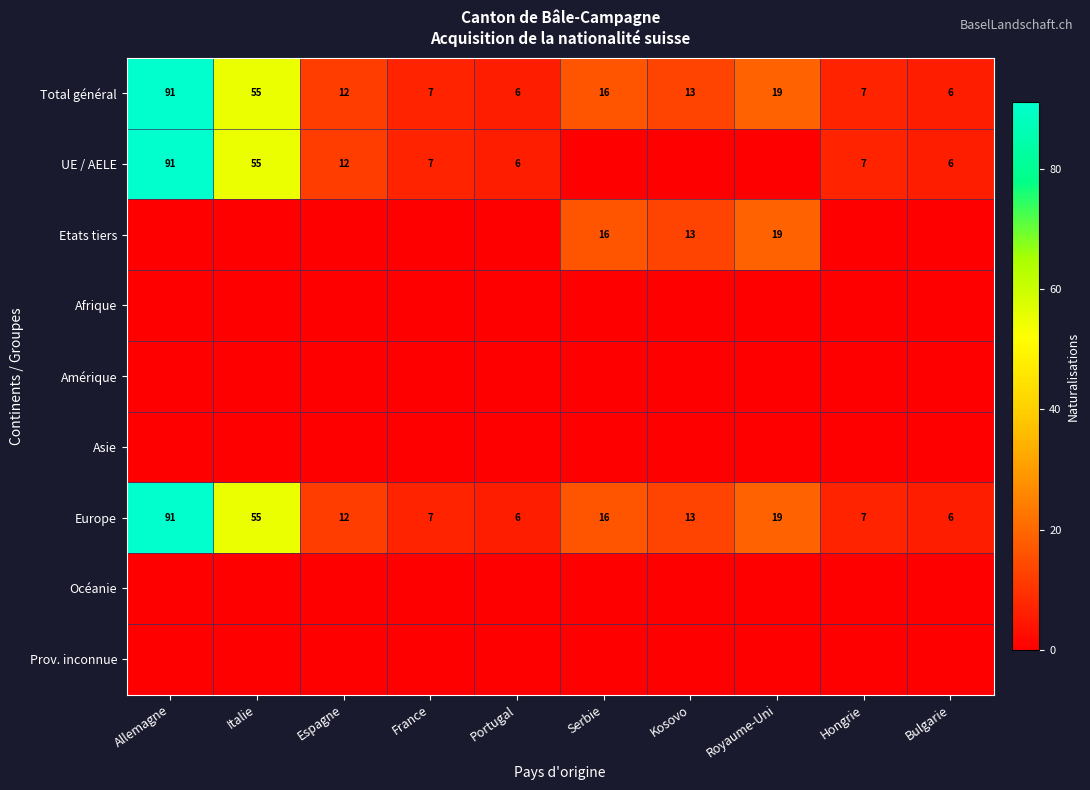

The Europe series shows 13 at Kosovo. True or false?

True